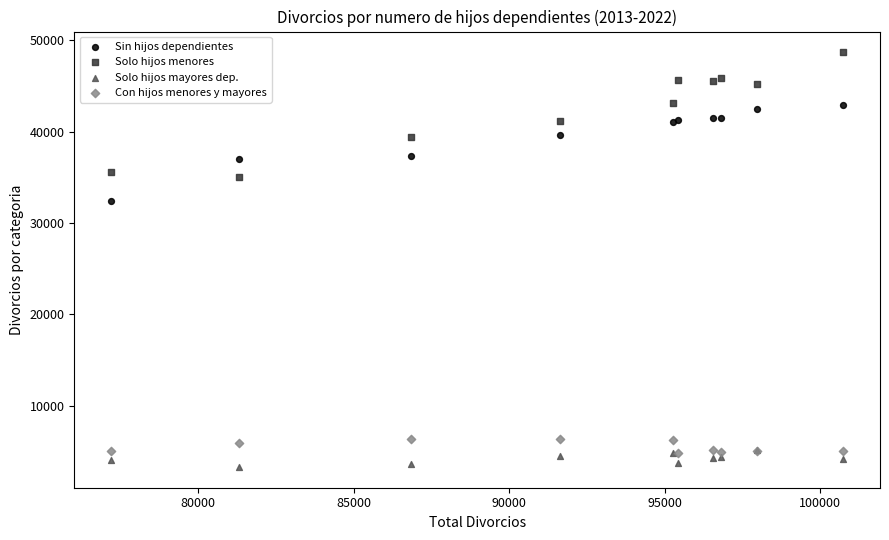

Across all series, what Y value is closest to 25995?

32392